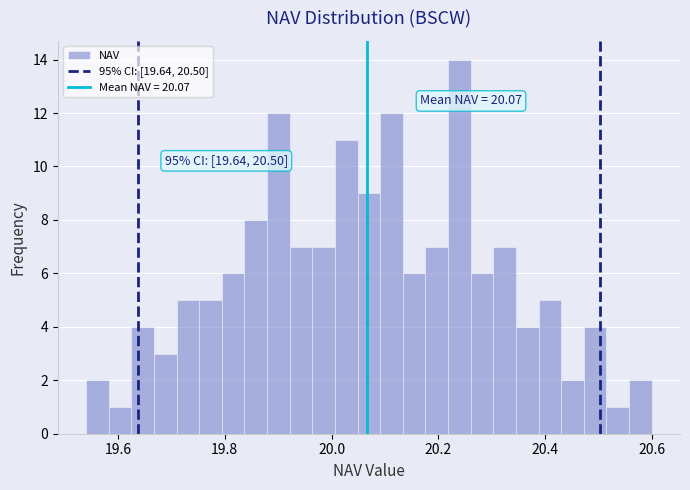

Read against the x-axis, roughly where is the centre of the tallest bar?

20.24